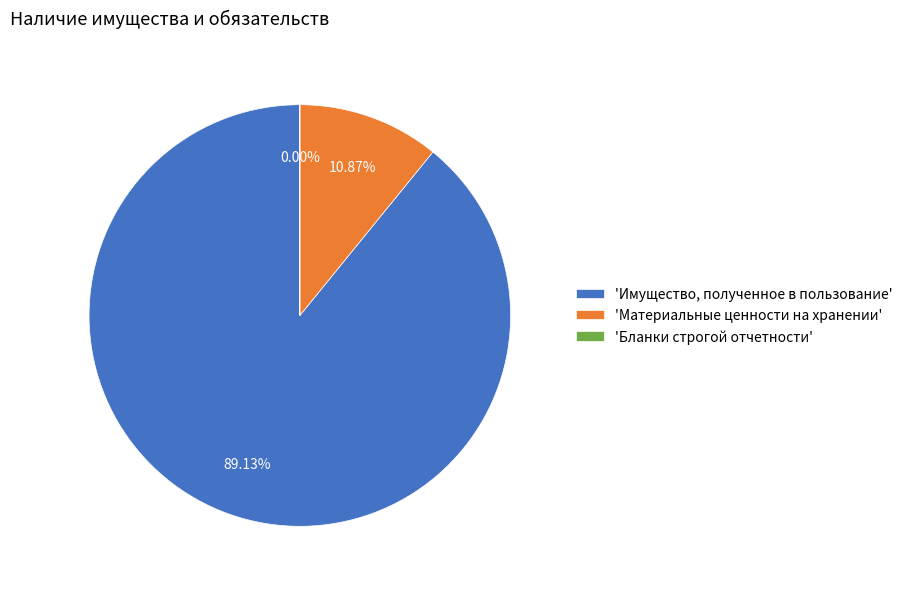

Between 'Имущество, полученное в пользование' and 'Материальные ценности на хранении', which is larger?

'Имущество, полученное в пользование'